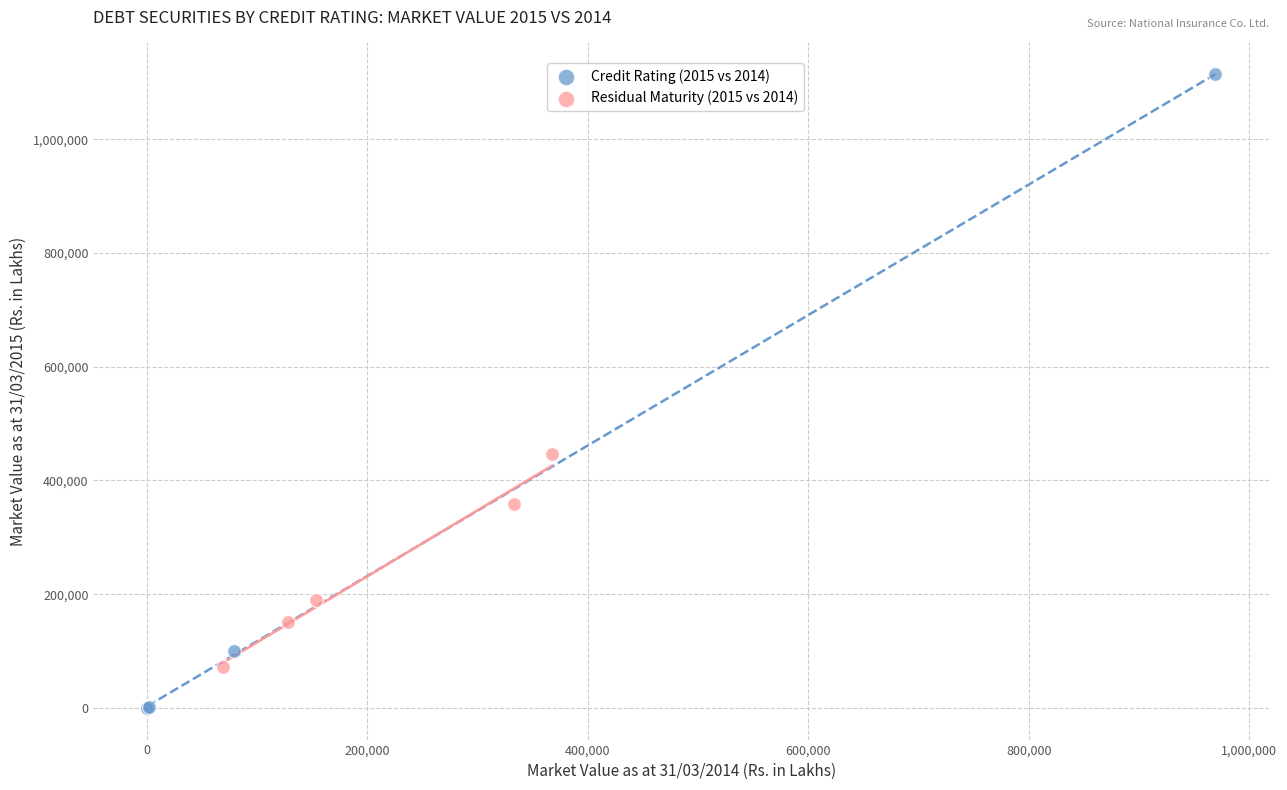

Which series has the largest Y range (max minus min)?

Credit Rating (2015 vs 2014)